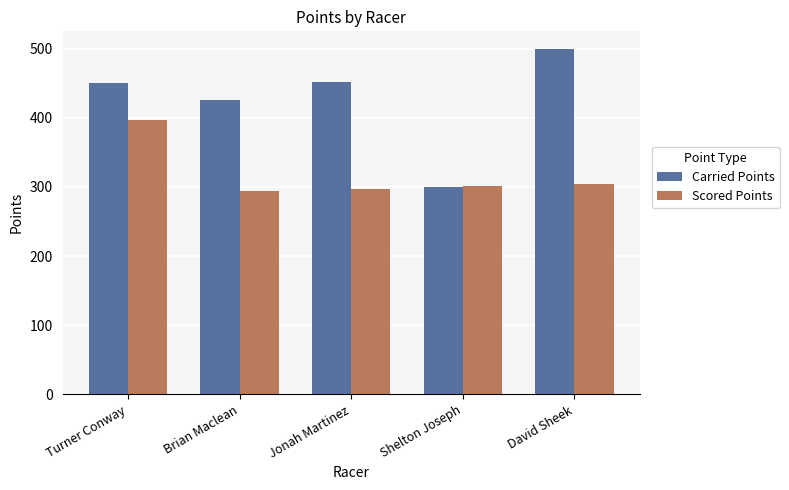

Is the value of Scored Points at Shelton Joseph greater than the value of Carried Points at David Sheek?

No